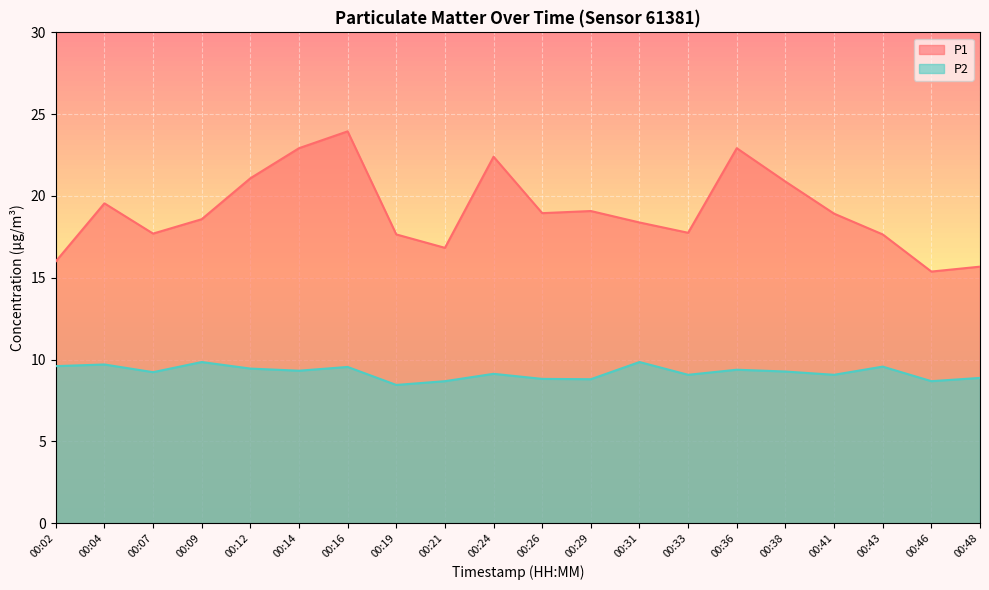

What is the highest value of the P2 series?

9.8